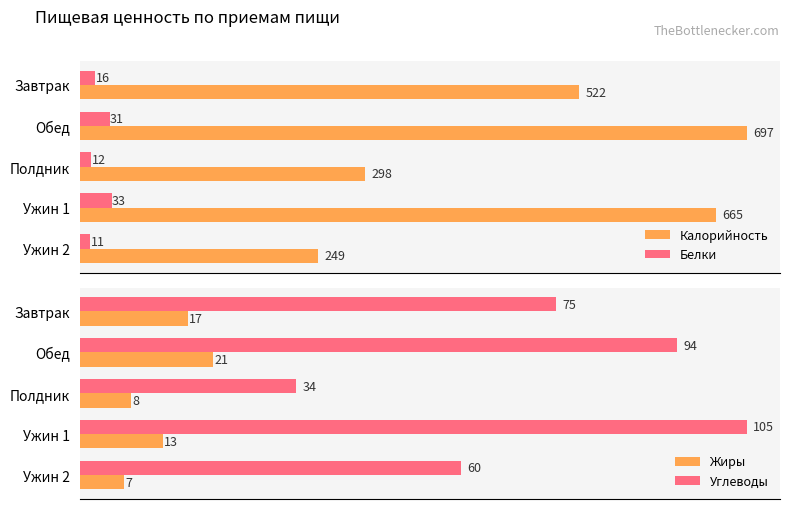

Reading left to right, extract all data points from this chart.

Калорийность: 522	697	298	665	249
Белки: 16	31	12	33	11
Жиры: 17	21	8	13	7
Углеводы: 75	94	34	105	60